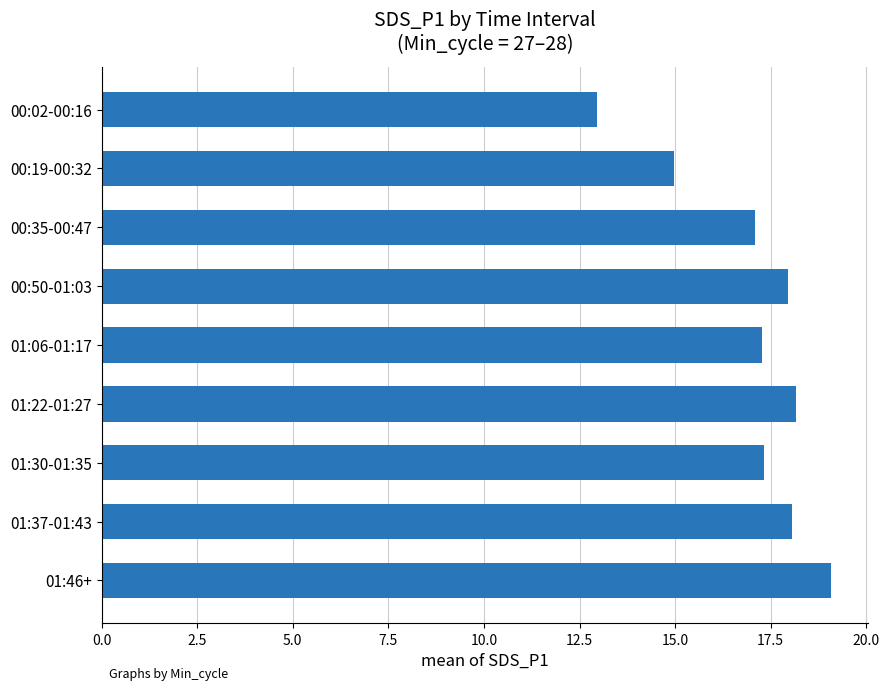

What is the label of the 3rd bar from the top?

00:35-00:47